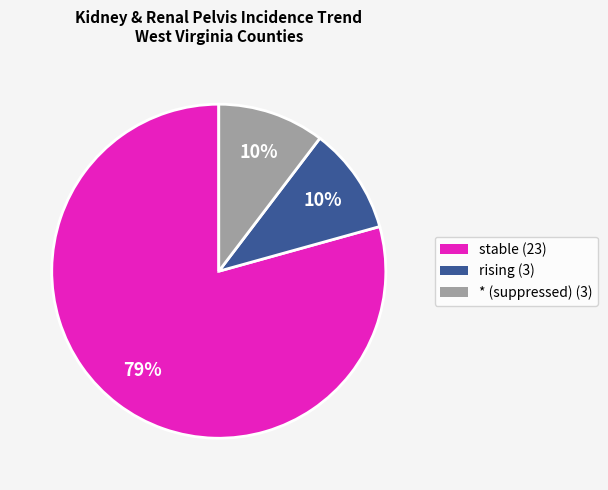

Is there a majority slice in this chart?

Yes